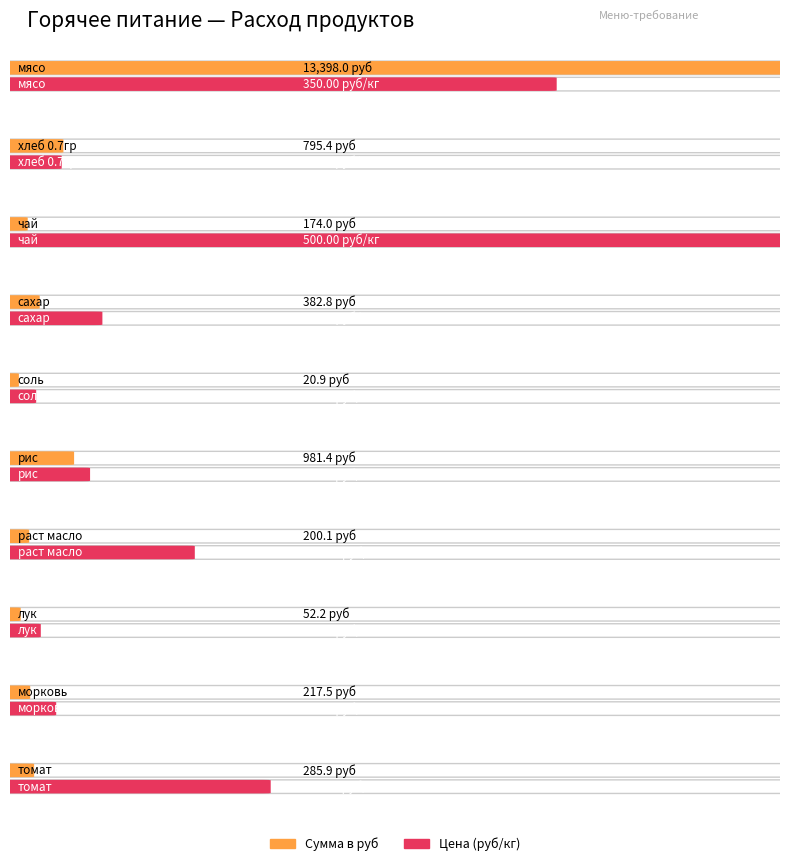

List the series in order of their peak value, highest first.

Сумма в руб, Цена